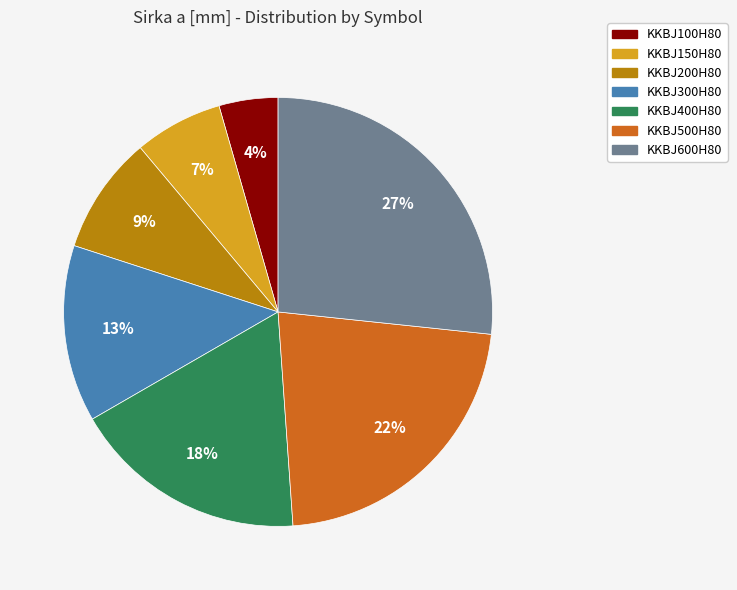

Between KKBJ600H80 and KKBJ500H80, which is larger?

KKBJ600H80